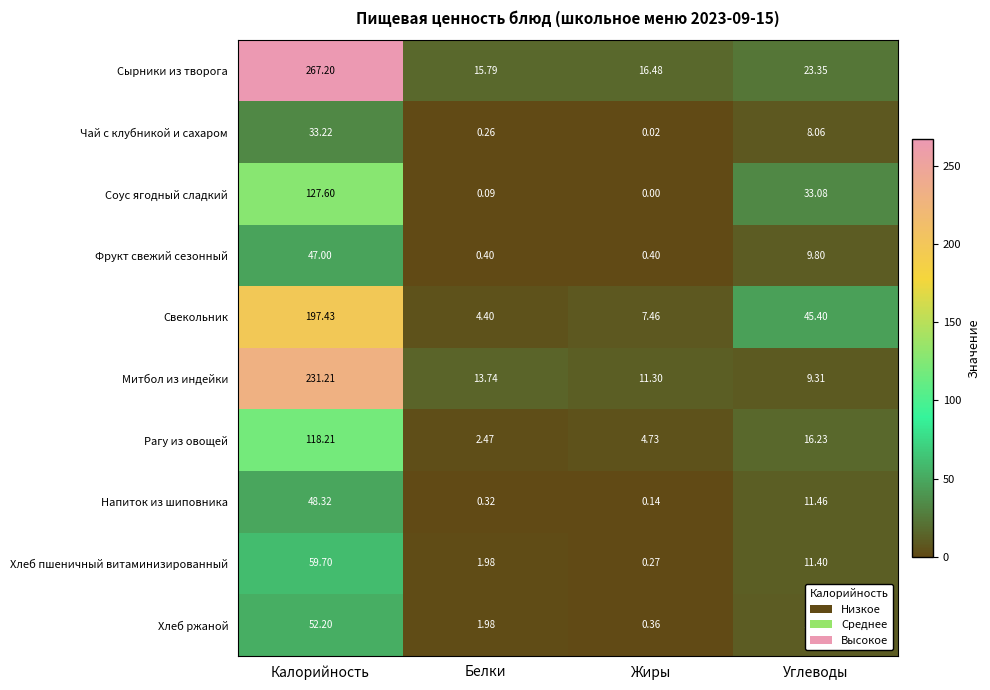

Rank the series by their maximum value, from highest to lowest.

Сырники из творога, Митбол из индейки, Свекольник, Соус ягодный сладкий, Рагу из овощей, Хлеб пшеничный витаминизированный, Хлеб ржаной, Напиток из шиповника, Фрукт свежий сезонный, Чай с клубникой и сахаром